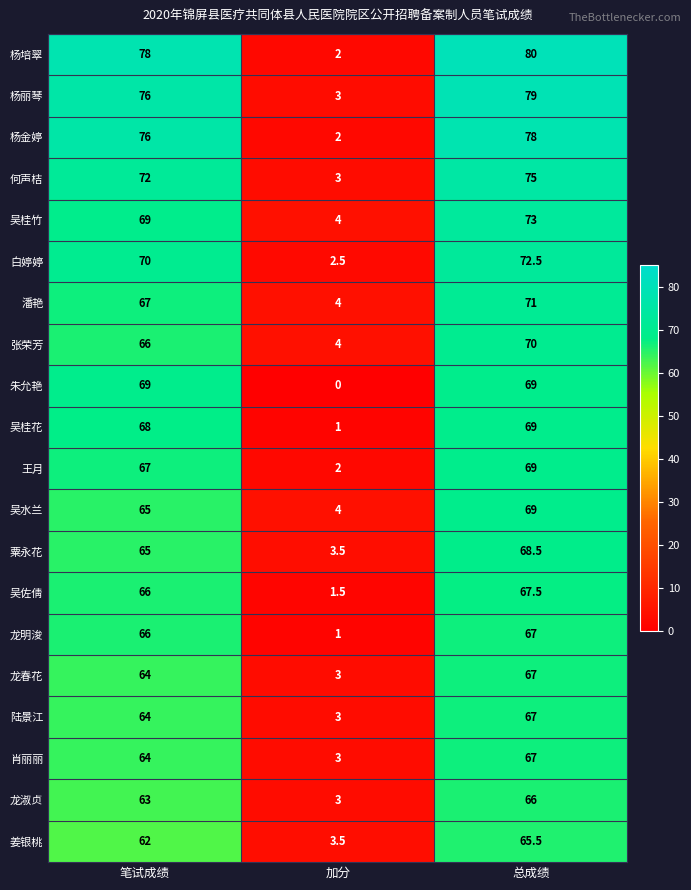

The value of 吴桂竹 at 加分 is 2.6. True or false?

False